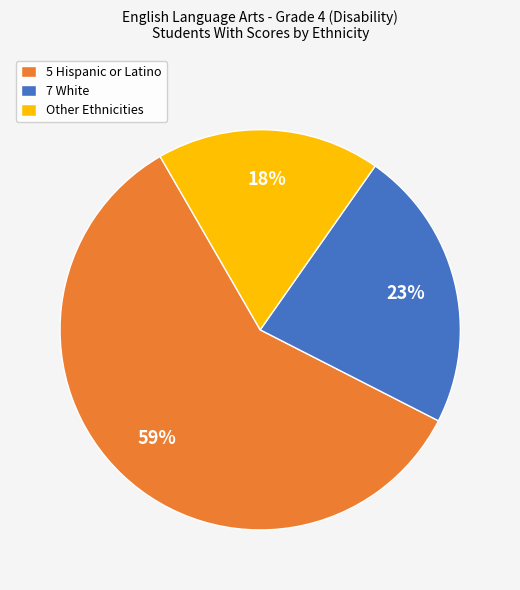

Rank the categories by value from highest to lowest.

5 Hispanic or Latino, 7 White, Other Ethnicities